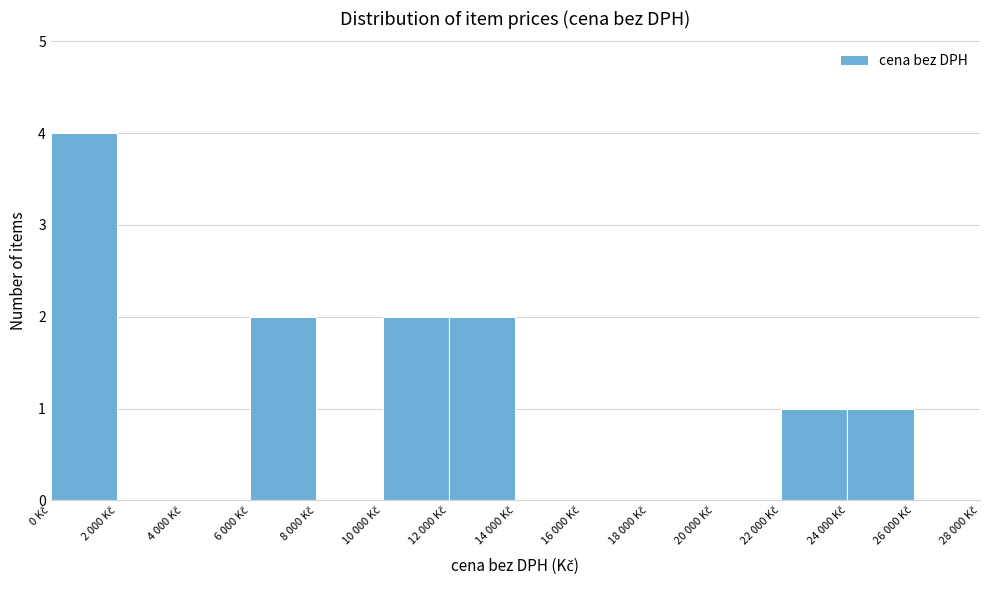

What is the maximum value shown in the chart?

4